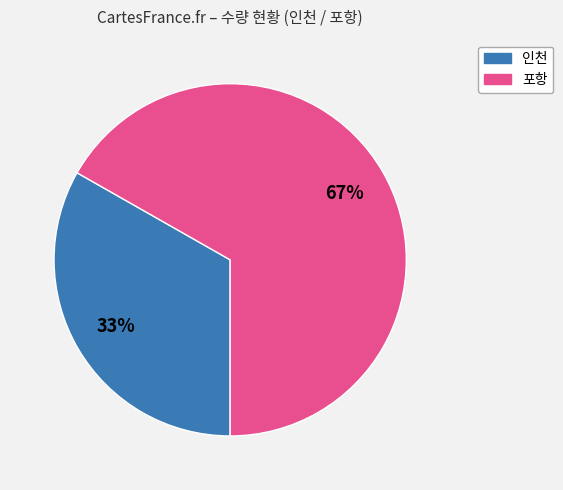

The 포항 slice represents 67% of the pie. True or false?

True